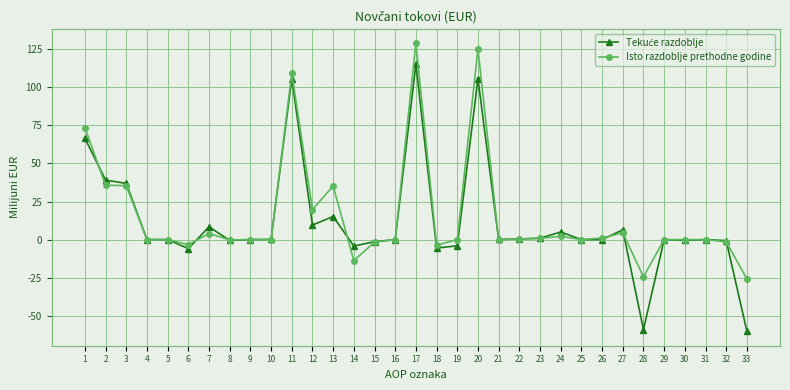

True or false: Isto razdoblje prethodne godine has more than 1 points higher than both neighbors.

True